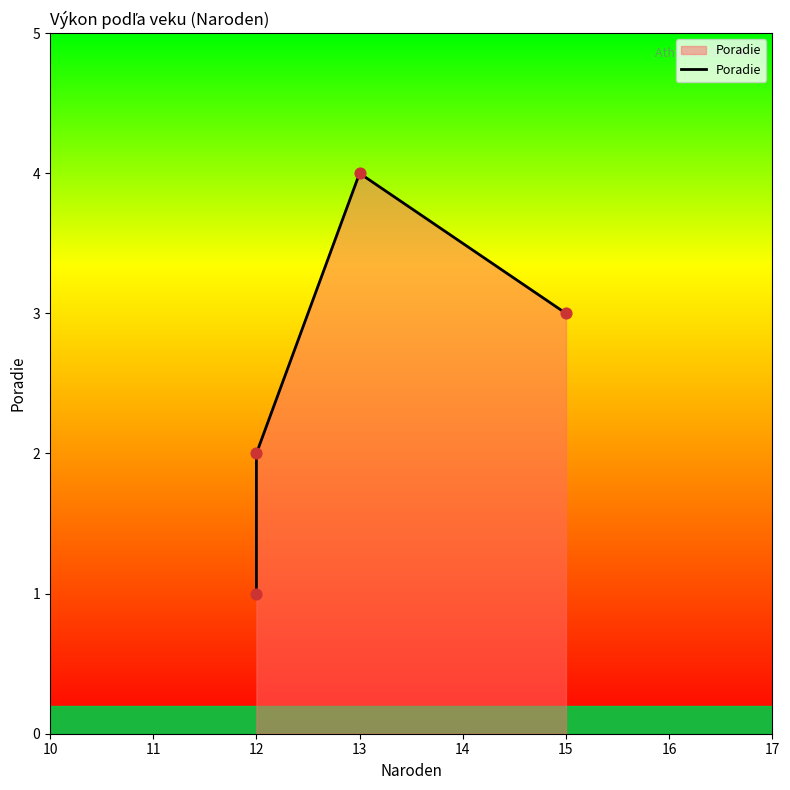

Between 12 and 13, which is larger?

13